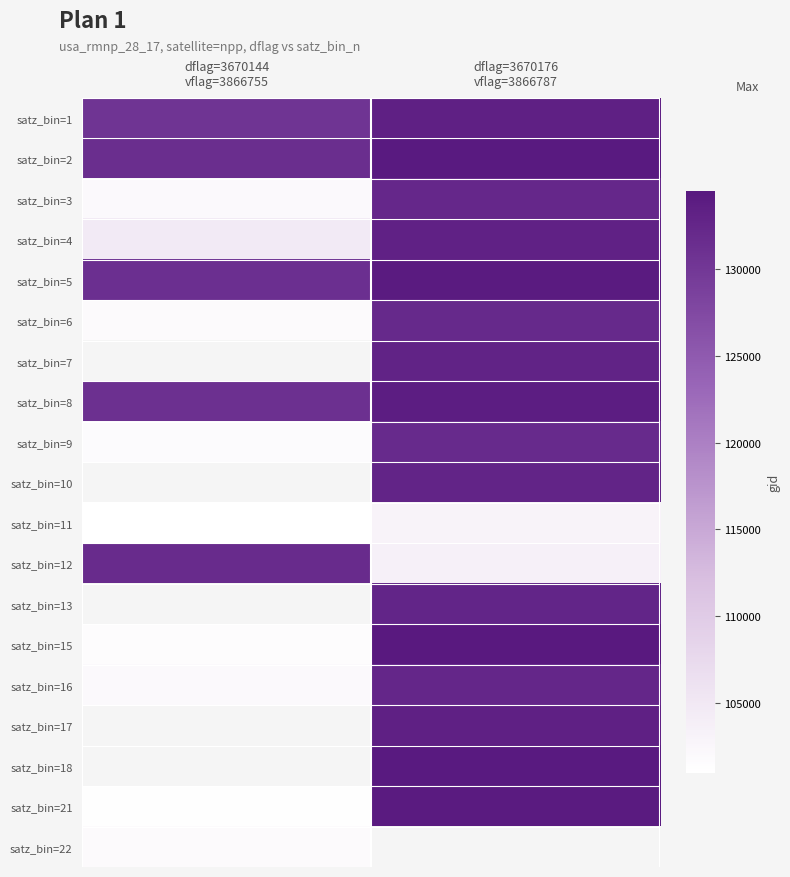

Which label corresponds to the smallest value in the chart?

dflag=3670144
vflag=3866755